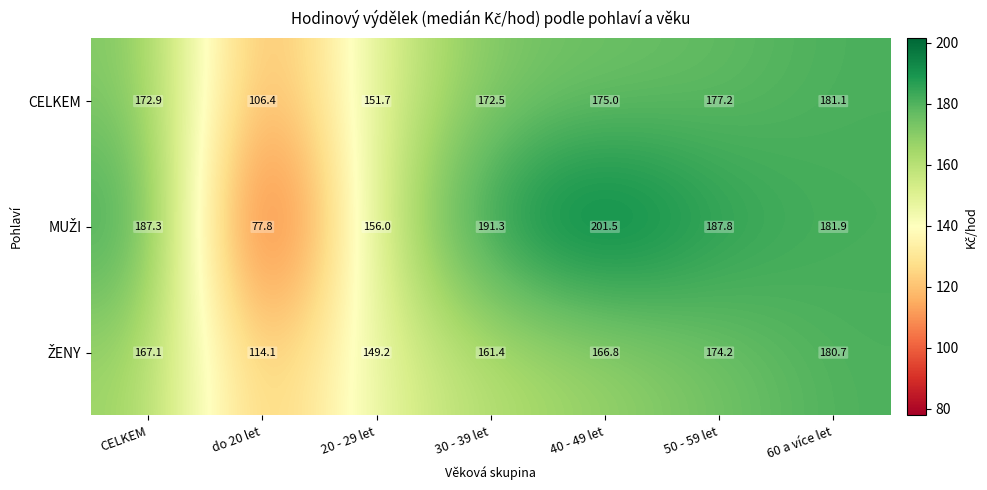

Which category has the highest value across all series?

40 - 49 let